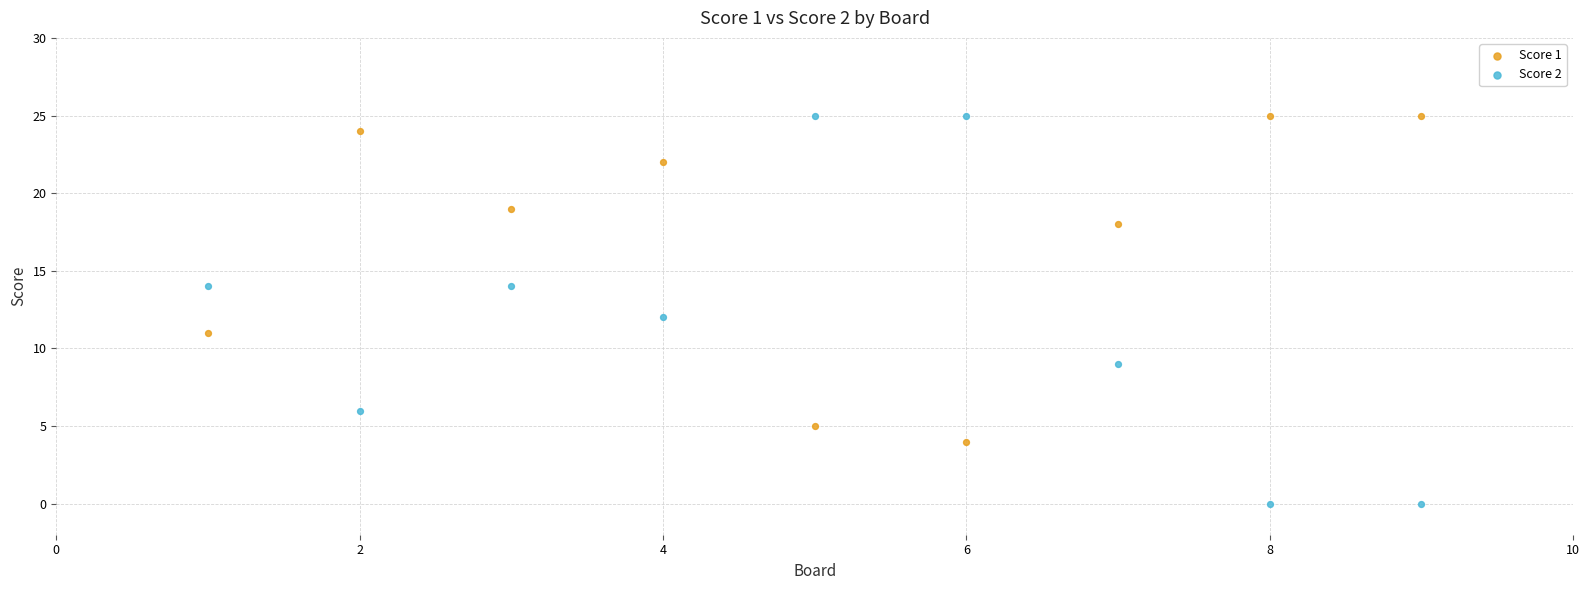

What are all the series names shown in the legend?

Score 1, Score 2